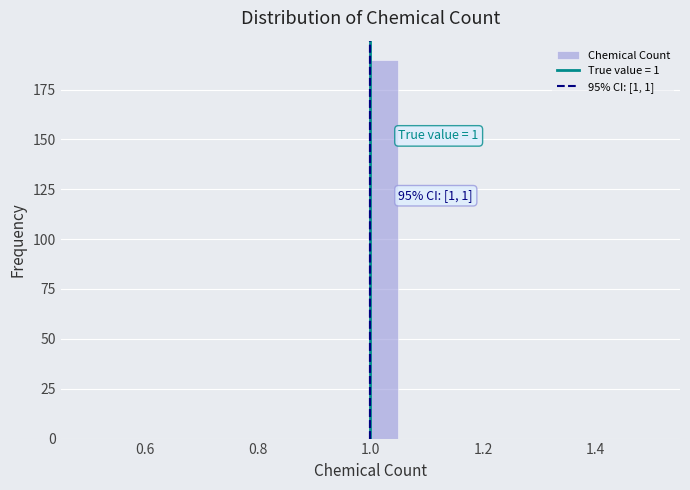

Around what value on the x-axis is the tallest bar? Give the approximate position of its centre, as read against the axis.

1.02